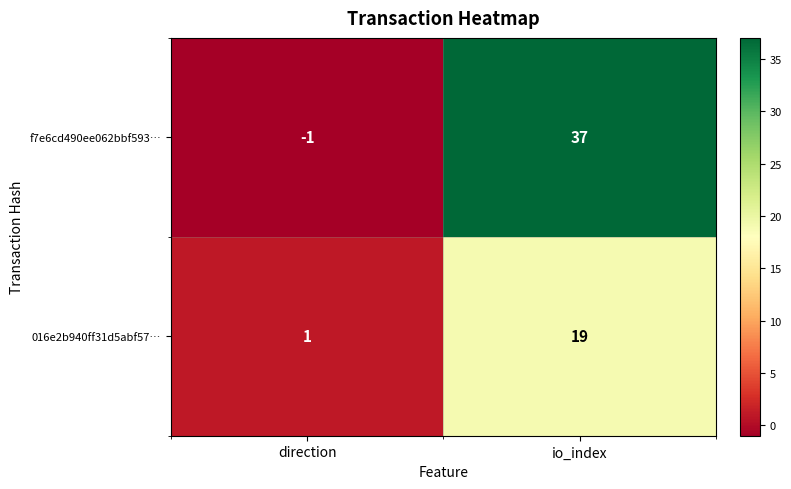

Rank the categories by f7e6cd490ee062bbf593… value from highest to lowest.

io_index, direction